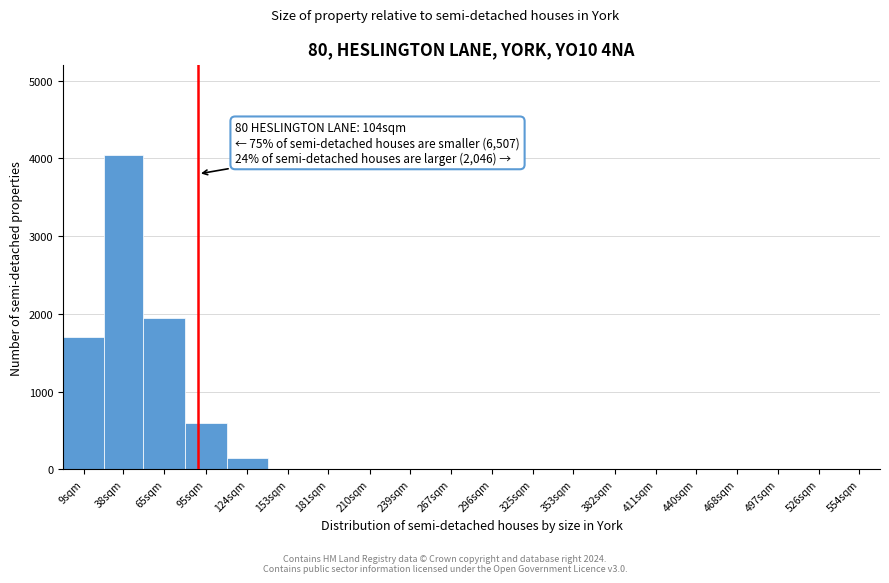

Reading left to right, what are all the values shown in this chart?

9sqm=1700	38sqm=4050	65sqm=1950	95sqm=600	124sqm=150	153sqm=0	181sqm=0	210sqm=0	239sqm=0	267sqm=0	296sqm=0	325sqm=0	353sqm=0	382sqm=0	411sqm=0	440sqm=0	468sqm=0	497sqm=0	526sqm=0	554sqm=0